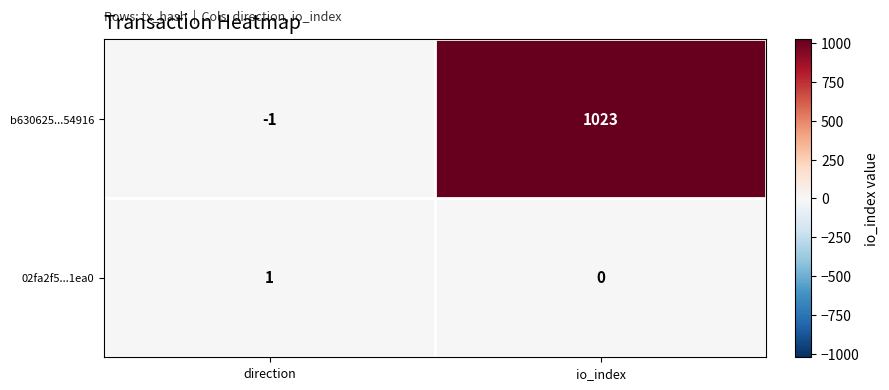

List the series in order of their overall mean, highest first.

b630625...54916, 02fa2f5...1ea0